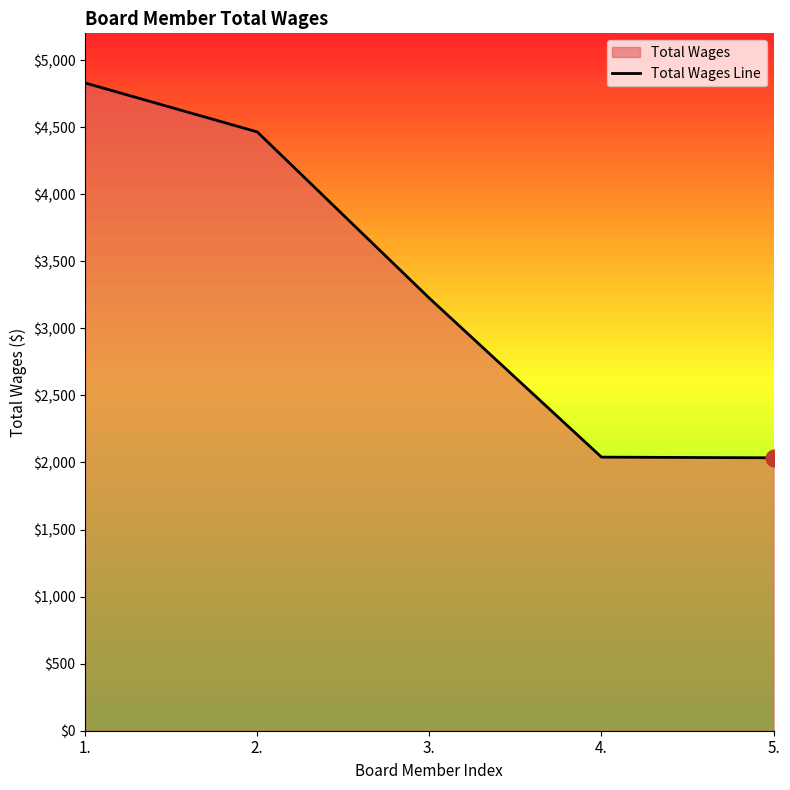

What position from the right is 1.?

5